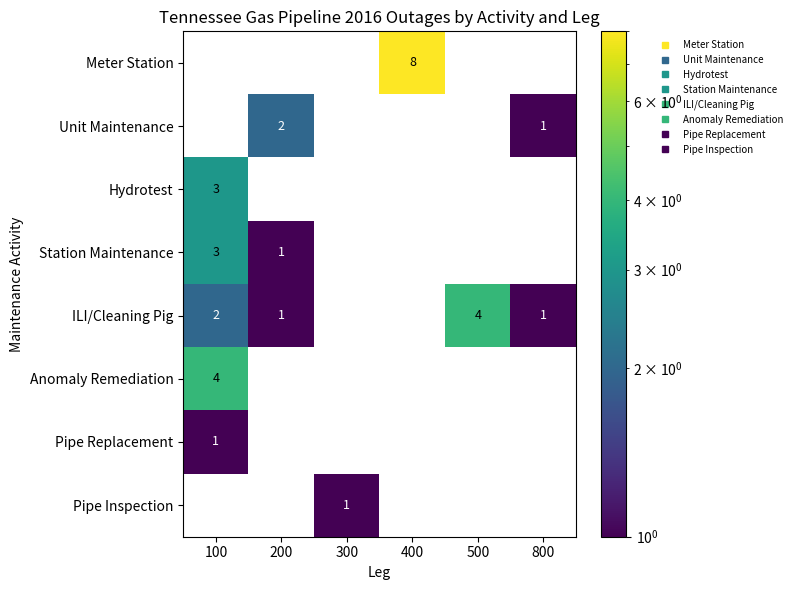

What is the sum of all Hydrotest values?

3